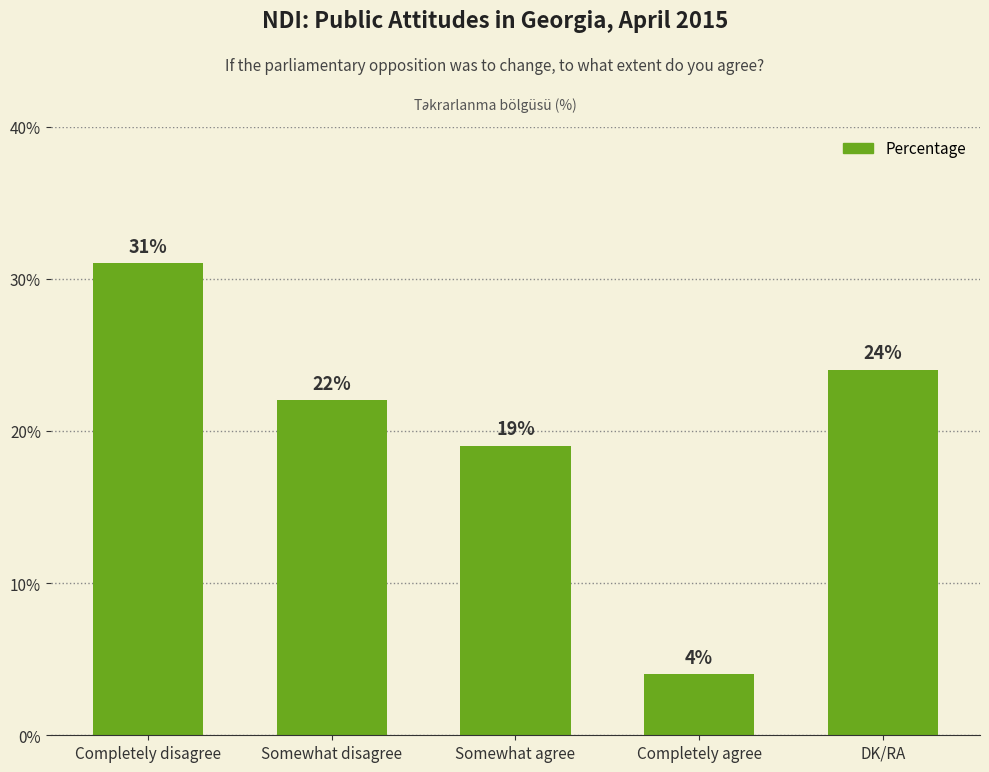

List the labels in order of value, smallest first.

Completely agree, Somewhat agree, Somewhat disagree, DK/RA, Completely disagree